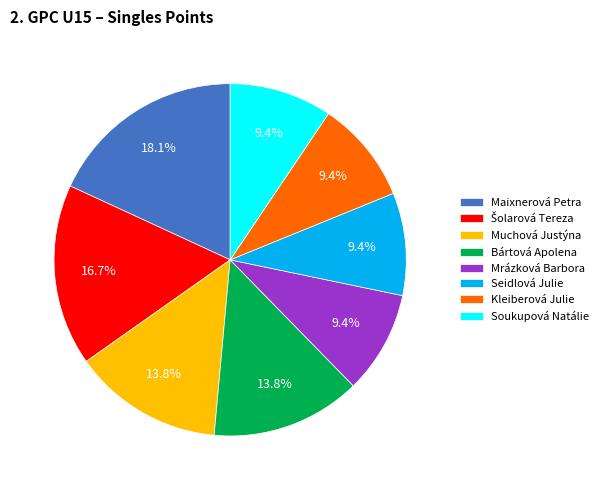

How many slices are in this pie chart?

8